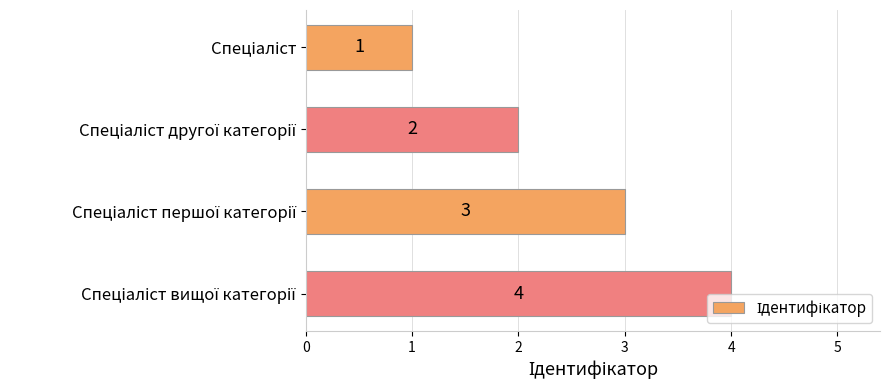

Count the values in the range 2 to 4.

3